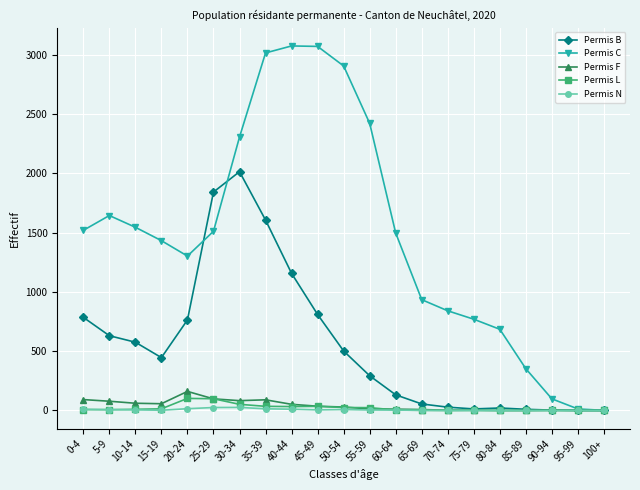

Which series changed the most between 85-89 and 95-99?

Permis C